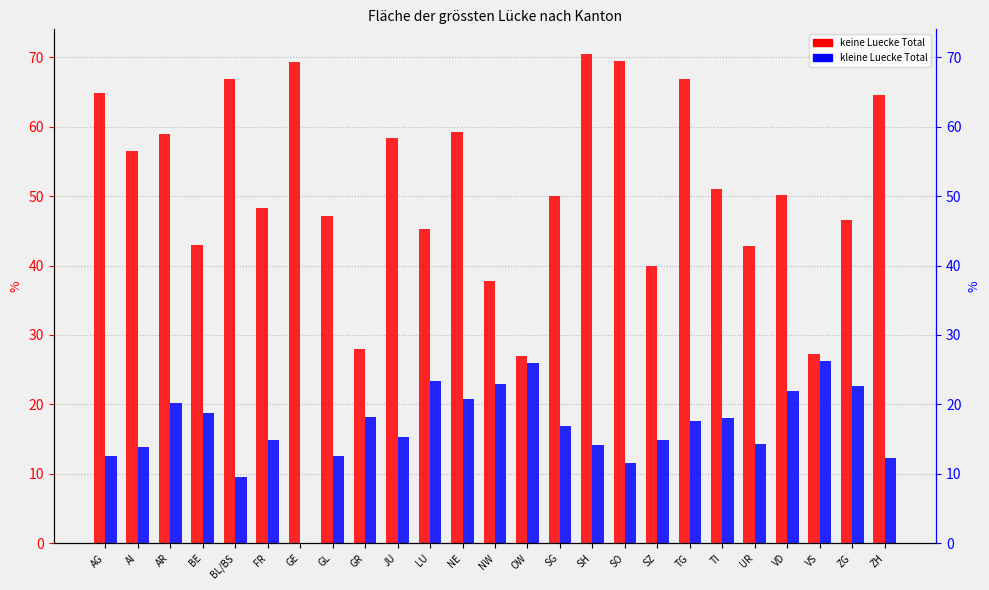

What is the difference between the maximum and minimum values in the kleine Luecke Total series?

26.3